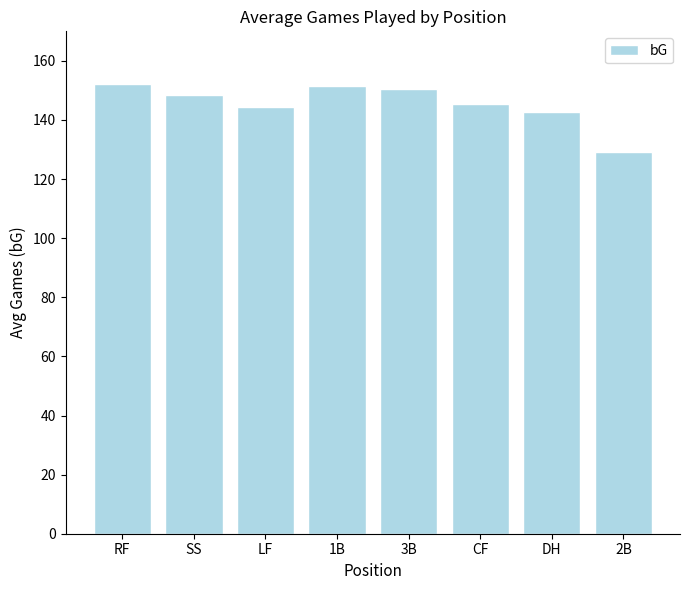

Where is the data nearest to the value 140?

DH